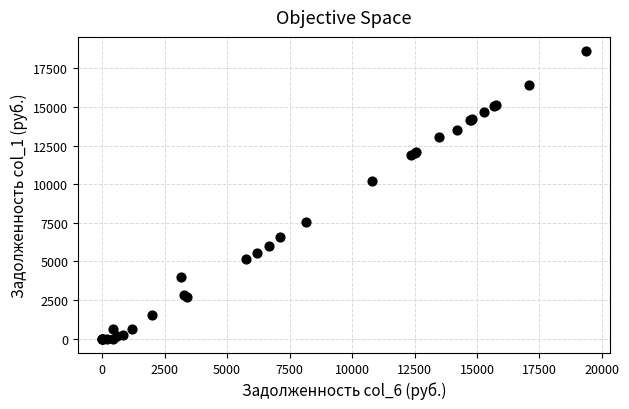

What Y value in the scatter plot is closest to 9299?

10223.3